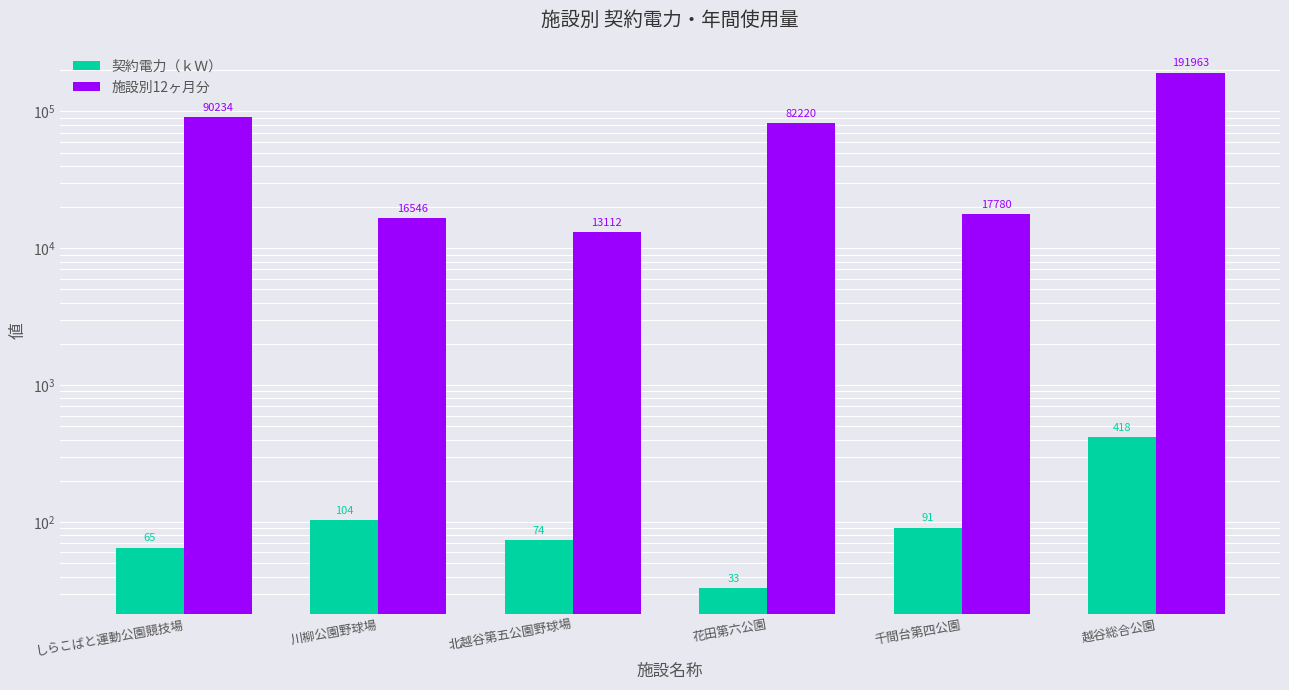

True or false: 施設別12ヶ月分 has a value of 10513 at 川柳公園野球場.

False